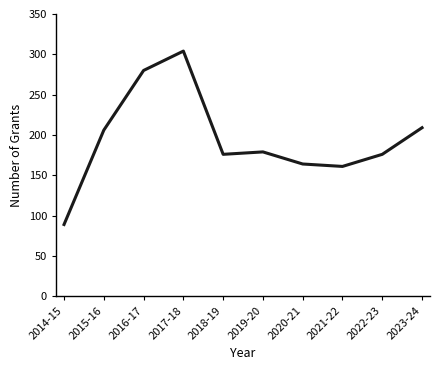

Approximately how many times larger is the value at 2015-16 compared to 2018-19?

1.2